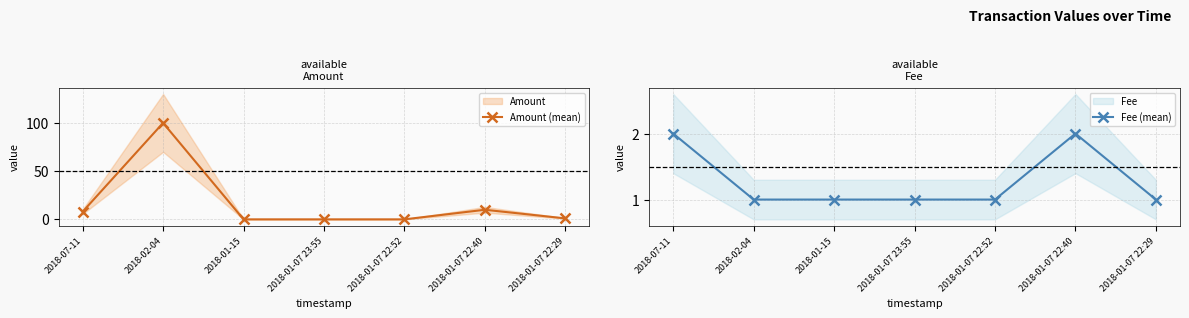

How many distinct data groups are displayed?

2